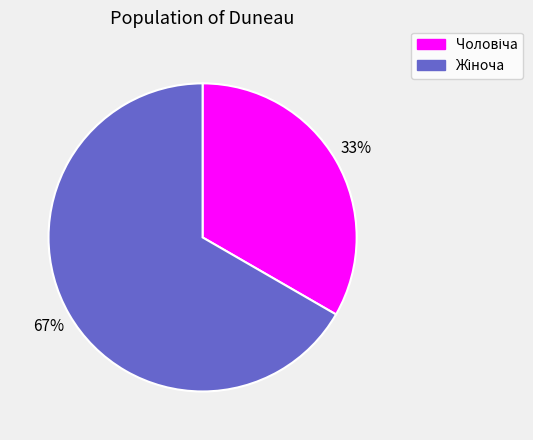

Does any single category account for the majority?

Yes